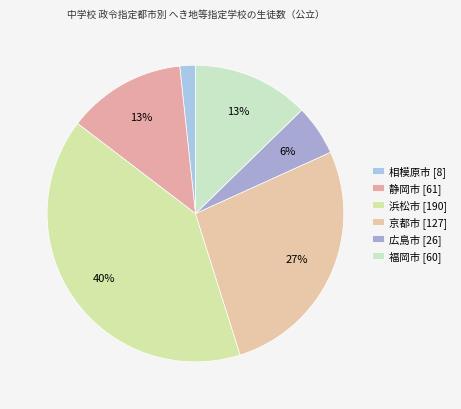

Which slice is the smallest?

相模原市